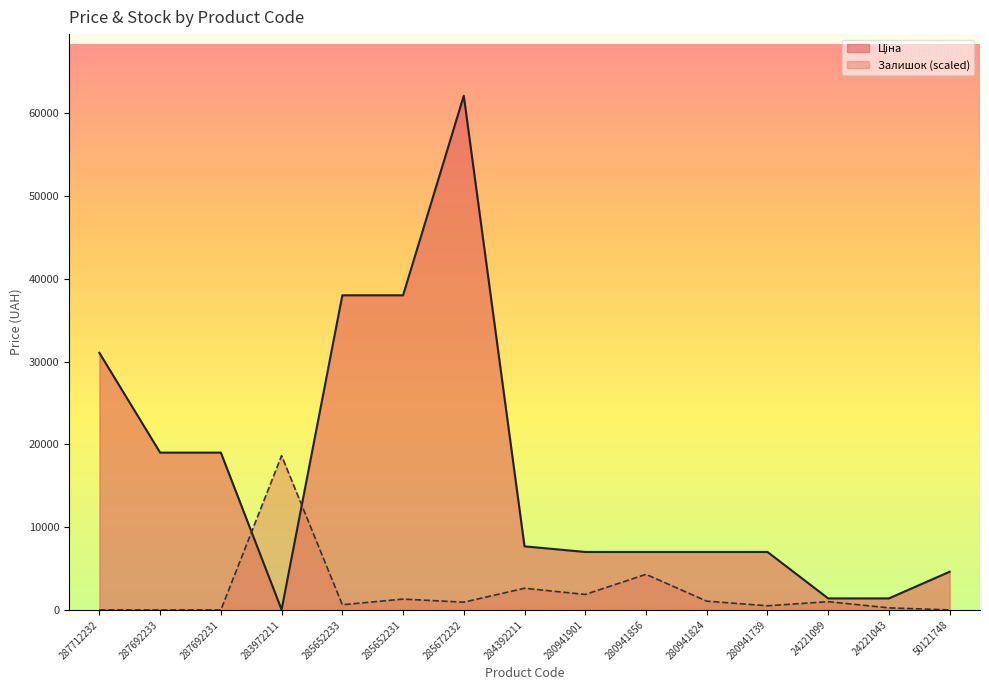

How many data points in Залишок are above 934?

8